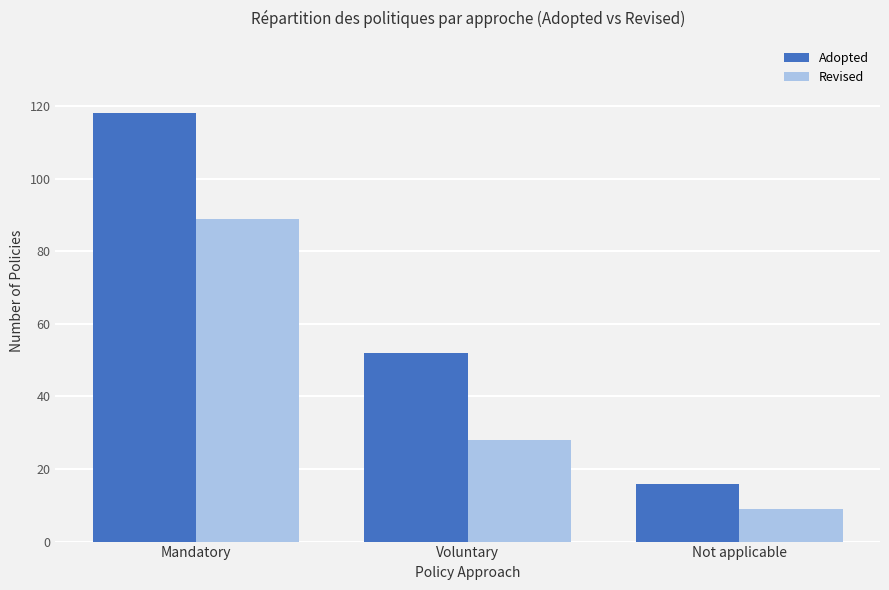

Reading right to left, what are all the values shown in this chart?

Adopted: 16	52	118
Revised: 9	28	89